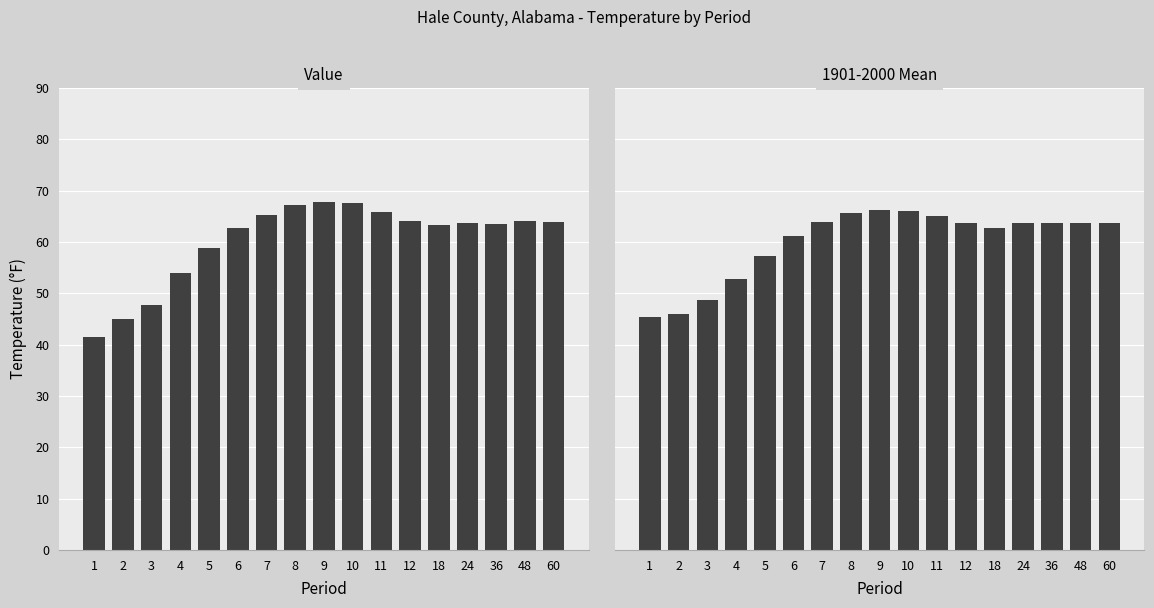

What is the difference between the second highest and second lowest values in the Value series?

22.6